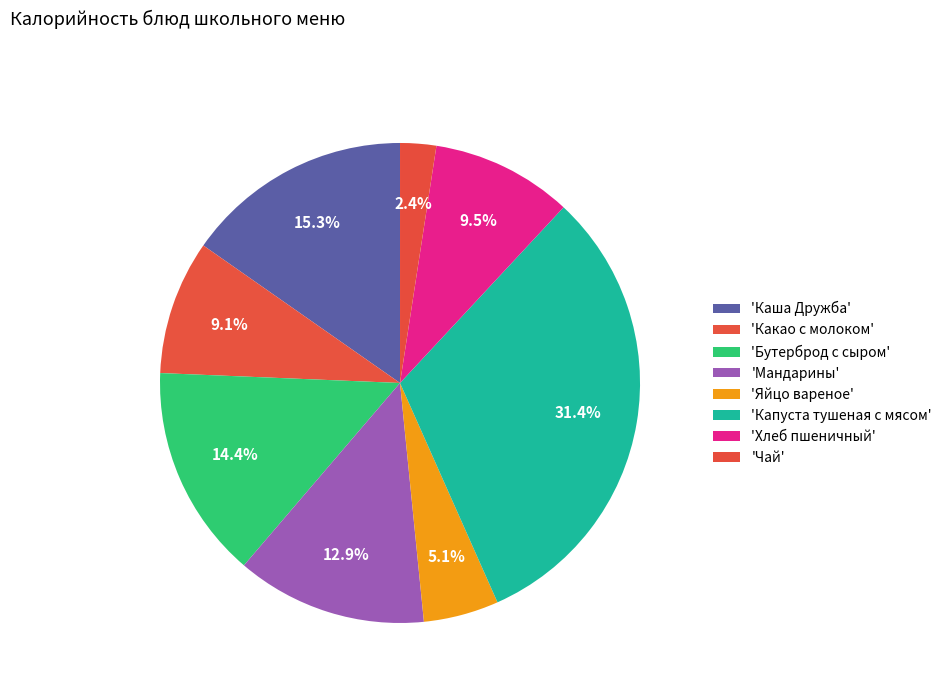

How many segments does this pie chart have?

8